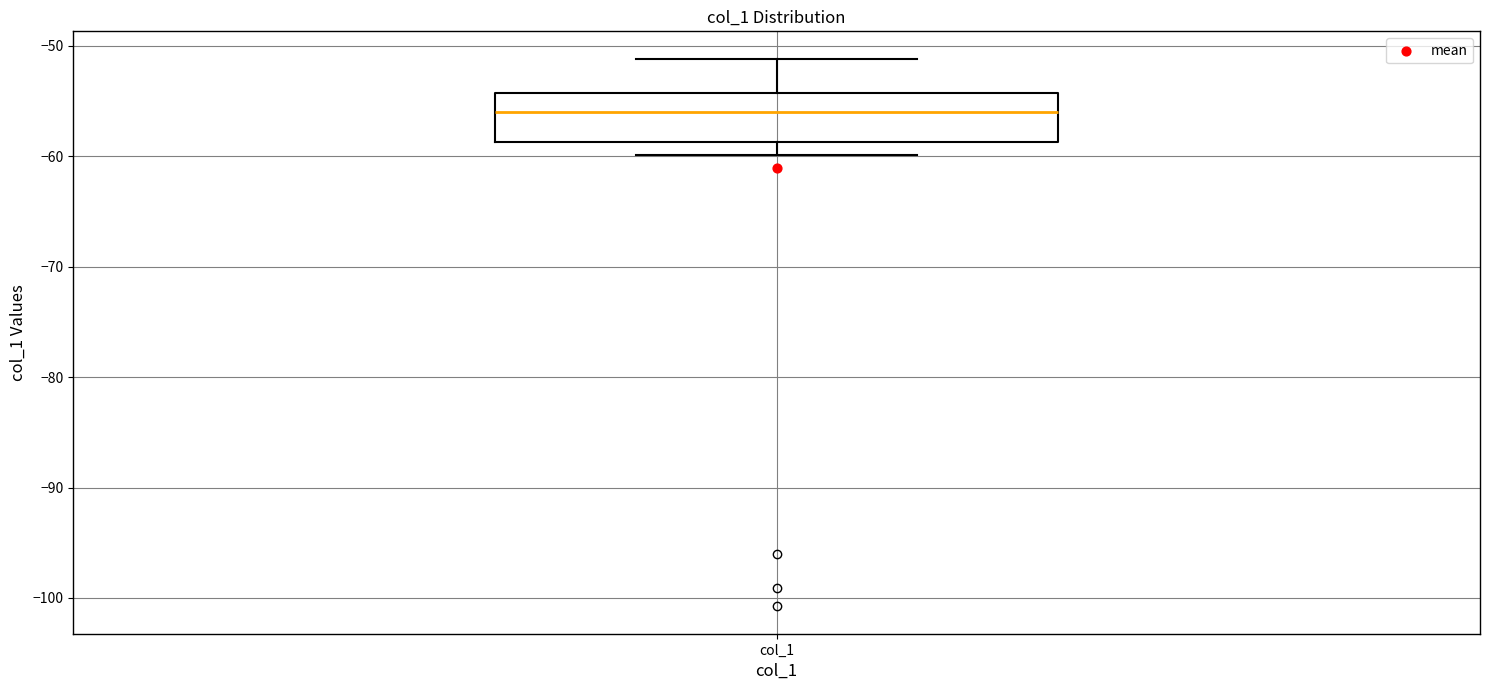

Read this box plot against the y-axis: the position of the median line, the range covered by the box, and the ends of both whiskers. The values are not printed on the chart, so give them approximately, as read against the axis.

median -56, box -59 to -54, whiskers -60 to -51